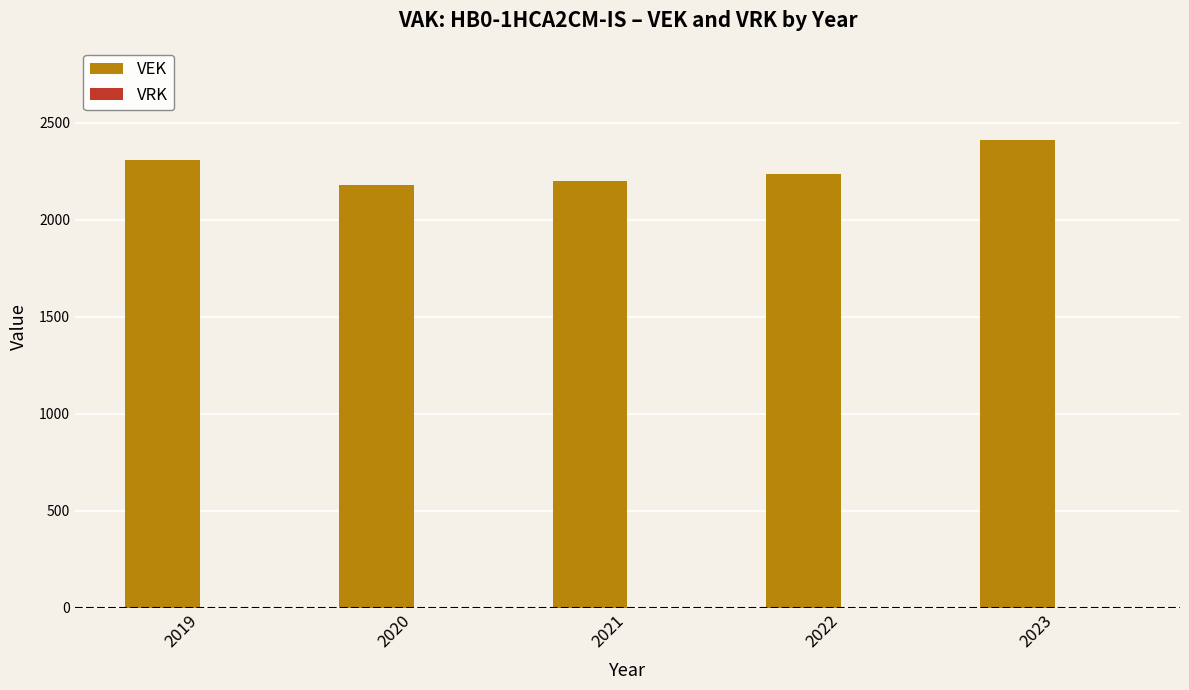

What is the greatest value displayed?

2410